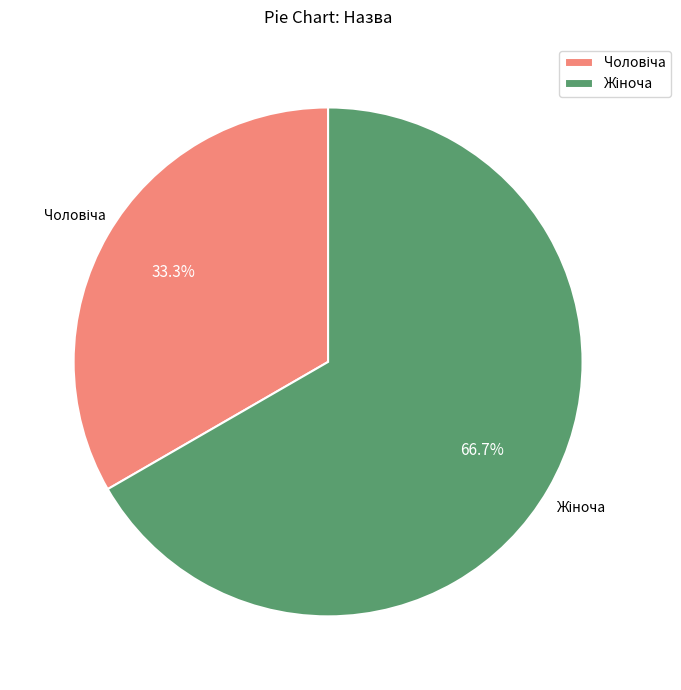

To the nearest percent, what is the difference between the largest and smallest slice percentages?

33%